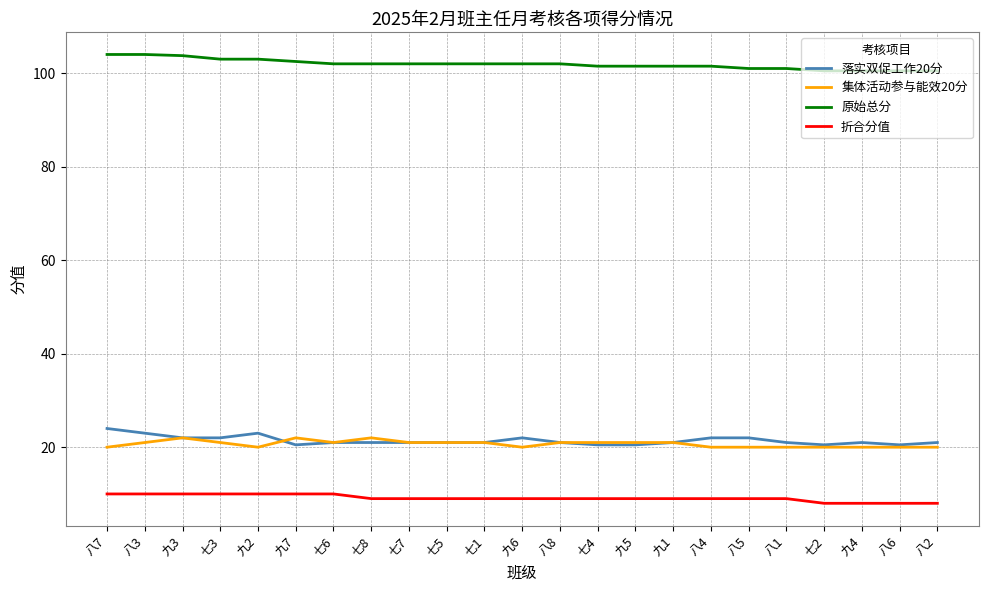

What is the total value across all series at 八3?

158.0